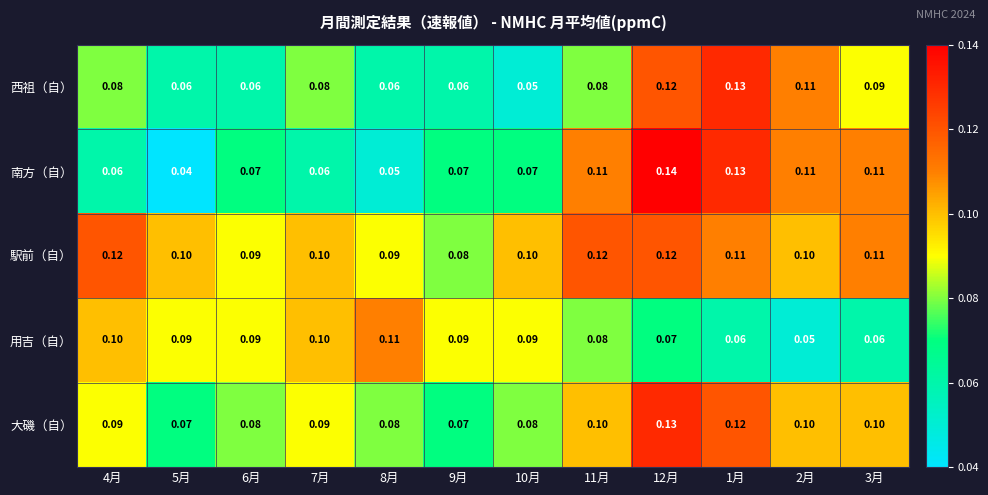

Which series has the largest total across all categories?

駅前（自）